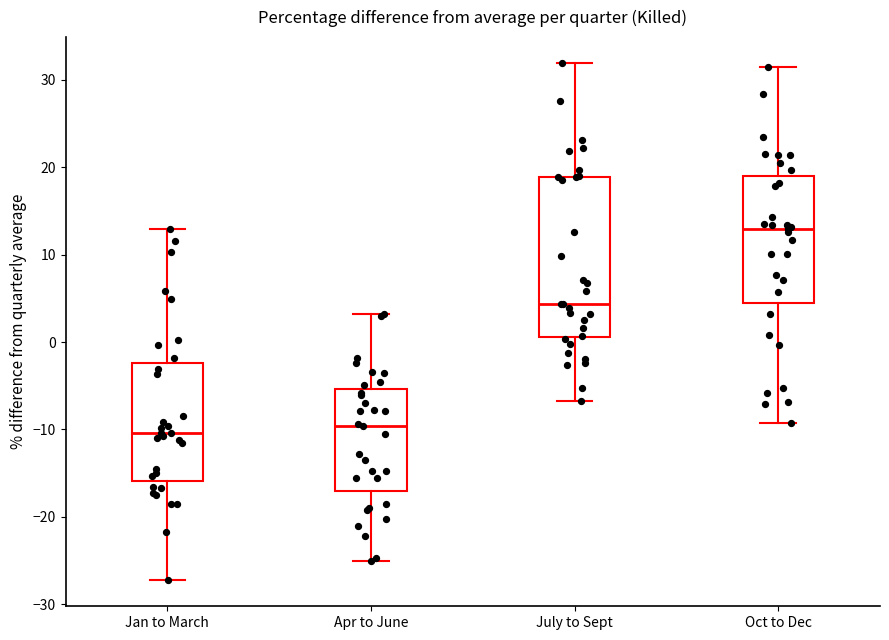

Comparing the boxes themselves (not the whiskers), which one is the tallest?

July to Sept